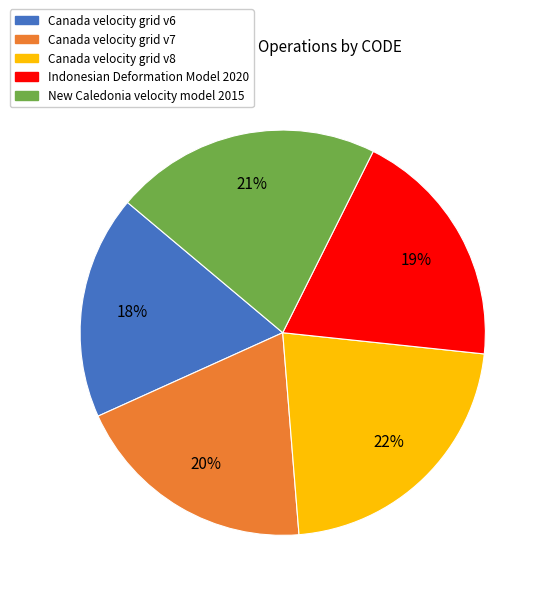

Do Canada velocity grid v6 and Canada velocity grid v8 together represent more than half of the pie?

No